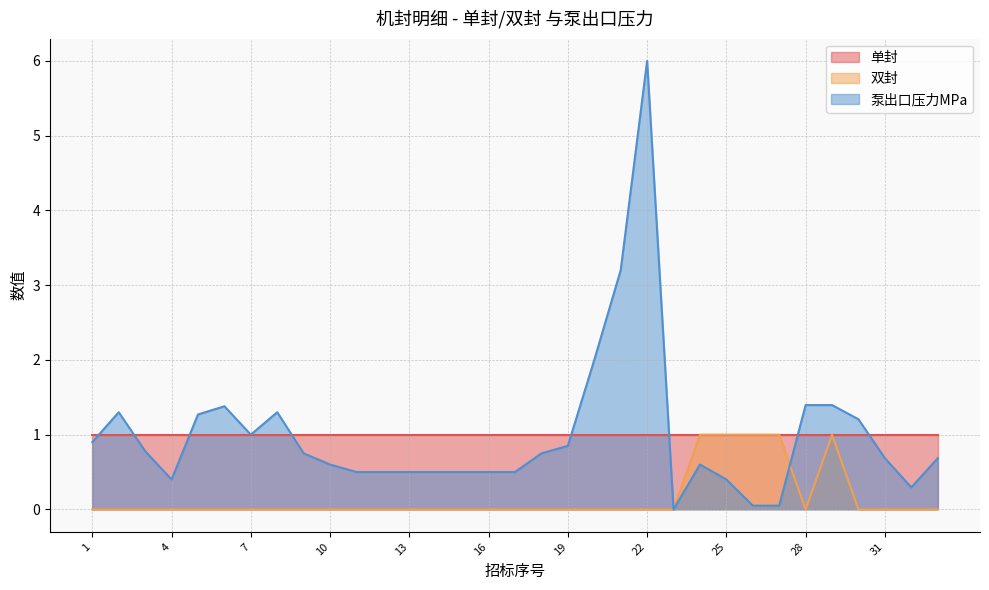

What is the maximum value shown in the chart?

6.0